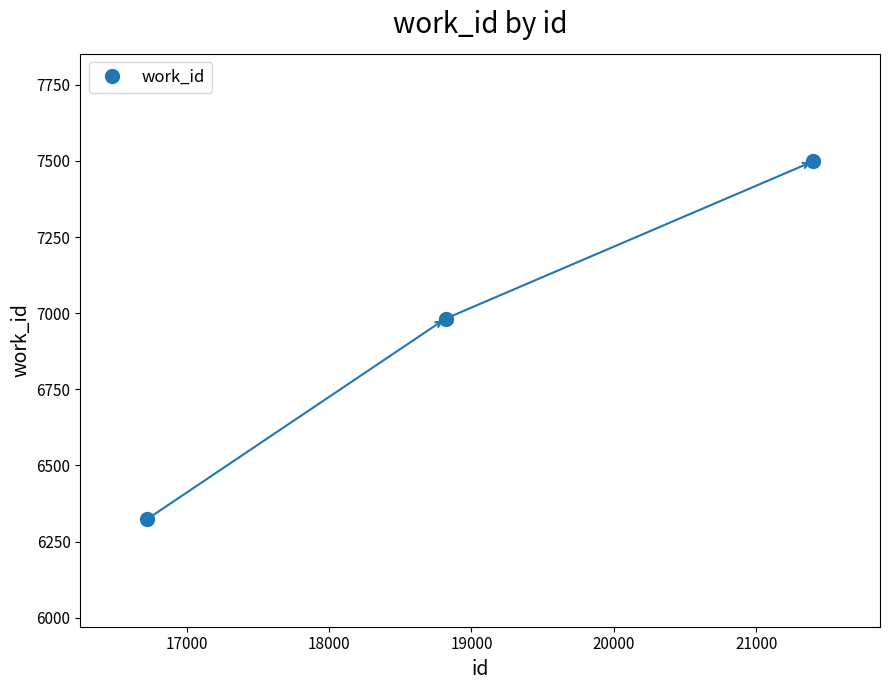

What is the average X value?

18980